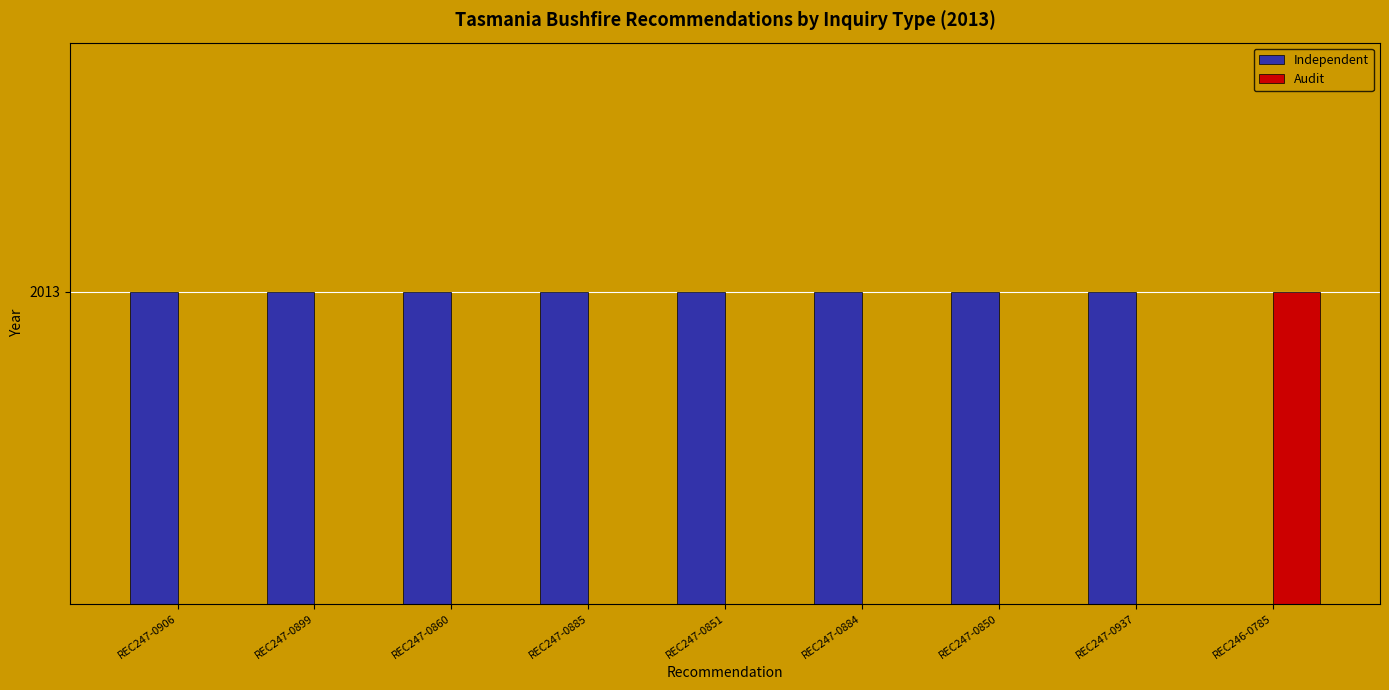

Reading left to right, what are all the values shown in this chart?

Independent: 2013	2013	2013	2013	2013	2013	2013	2013	0
Audit: 0	0	0	0	0	0	0	0	2013